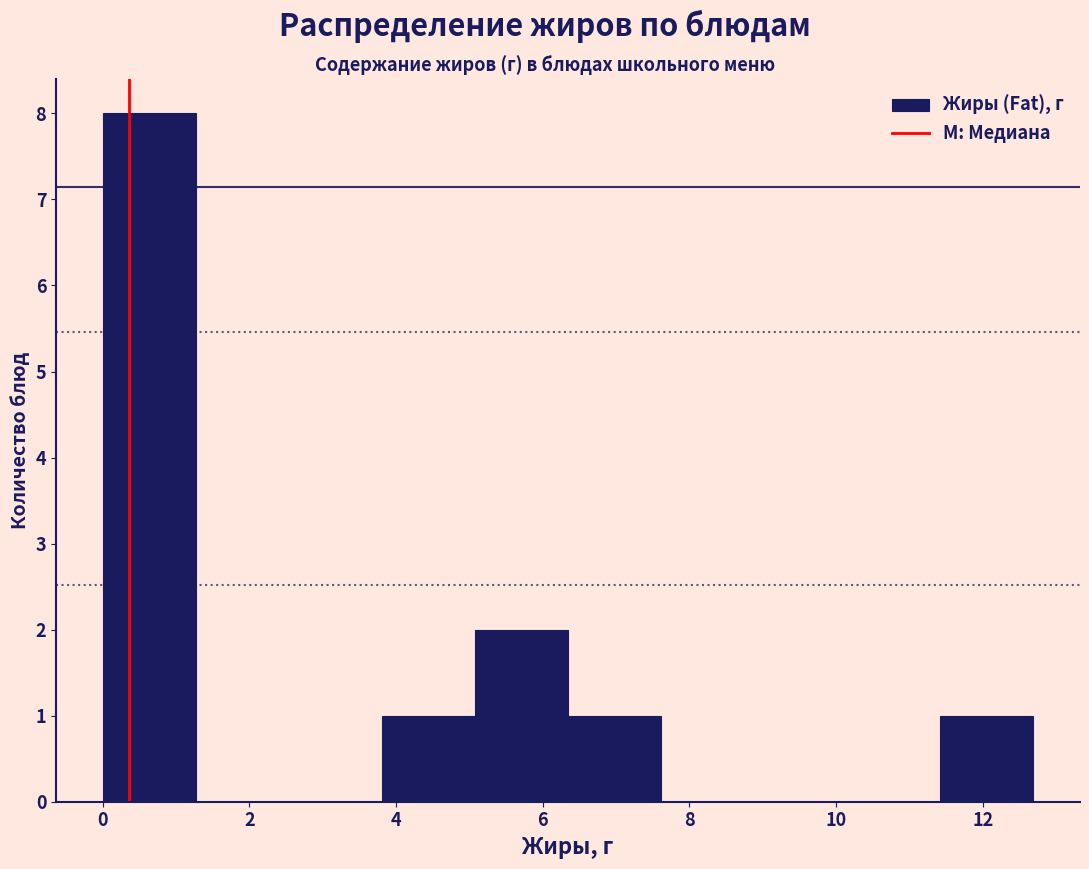

Reading left to right, list every bar in this chart as the range it spans on the x-axis followed by its height. Neither the bar edges nor the heights are printed on the chart, so give them approximately, as read against the axes.

0.0 to 1.2: 8
1.2 to 2.6: 0
2.6 to 3.8: 0
3.8 to 5.0: 1
5.0 to 6.4: 2
6.4 to 7.6: 1
7.6 to 8.8: 0
8.8 to 10.2: 0
10.2 to 11.4: 0
11.4 to 12.6: 1